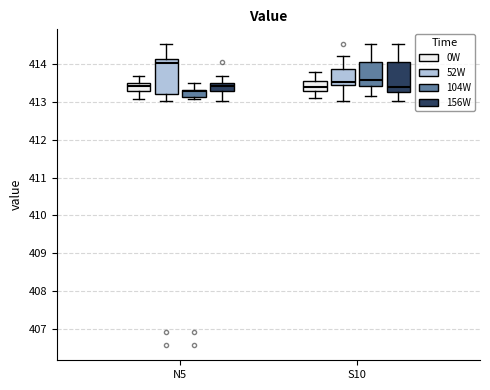

Where does the upper whisker of the box for N5 (104W) end on the y-axis? The values are not printed on the chart, so give them approximately, as read against the axis.

413.5